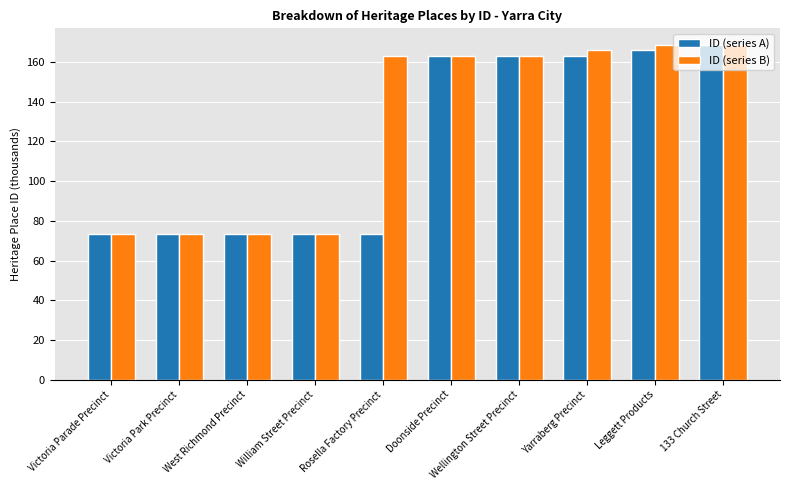

Is the value of ID (series B) at Leggett Products greater than the value of ID (series A) at Victoria Park Precinct?

Yes